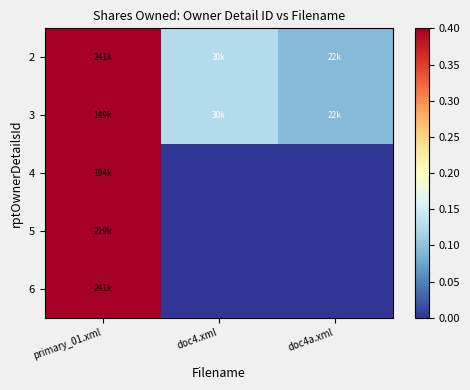

Reading right to left, list all the values displayed in this chart.

2: doc4a.xml=0.1	doc4.xml=0.1	primary_01.xml=1.0
3: doc4a.xml=0.1	doc4.xml=0.1	primary_01.xml=0.6
4: doc4a.xml=0.0	doc4.xml=0.0	primary_01.xml=0.8
5: doc4a.xml=0.0	doc4.xml=0.0	primary_01.xml=0.9
6: doc4a.xml=0.0	doc4.xml=0.0	primary_01.xml=1.0